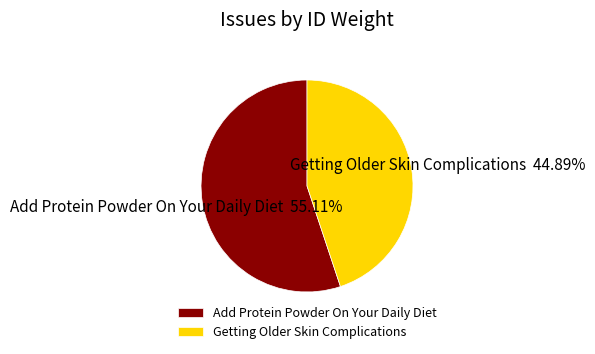

Which has a higher value, Add Protein Powder On Your Daily Diet or Getting Older Skin Complications?

Add Protein Powder On Your Daily Diet